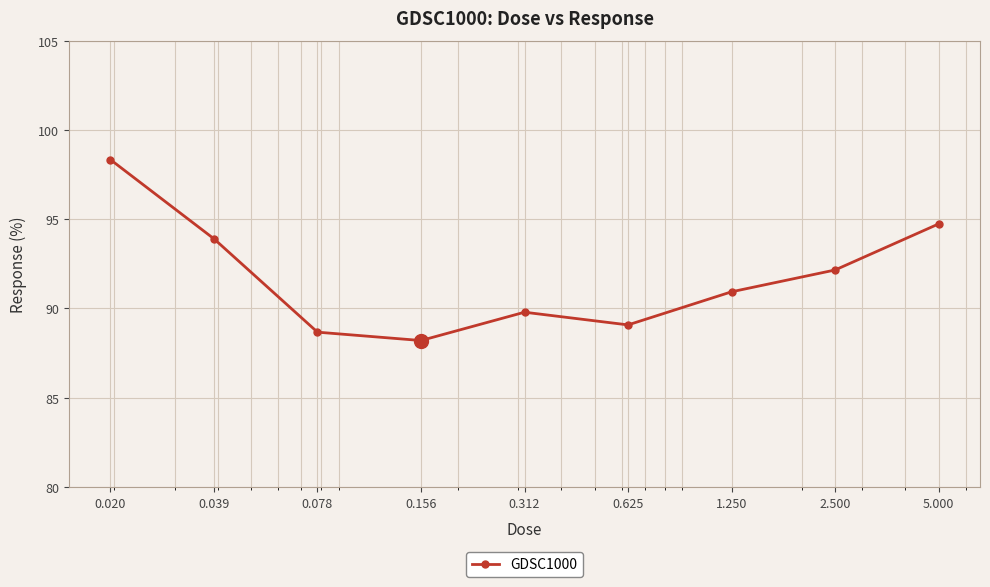

Reading left to right, what are all the values shown in this chart?

98.3	93.9	88.7	88.2	89.8	89.1	90.9	92.2	94.7